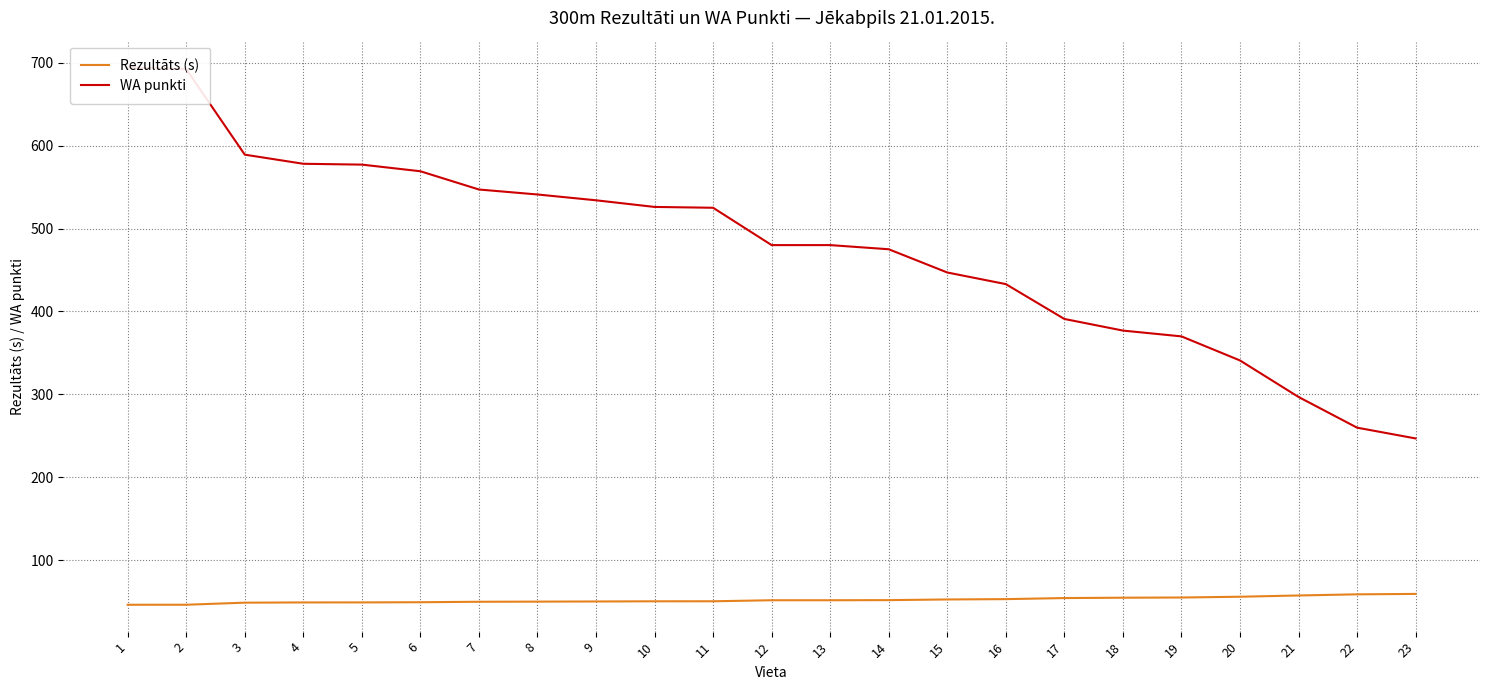

Which category has the highest value across all series?

1